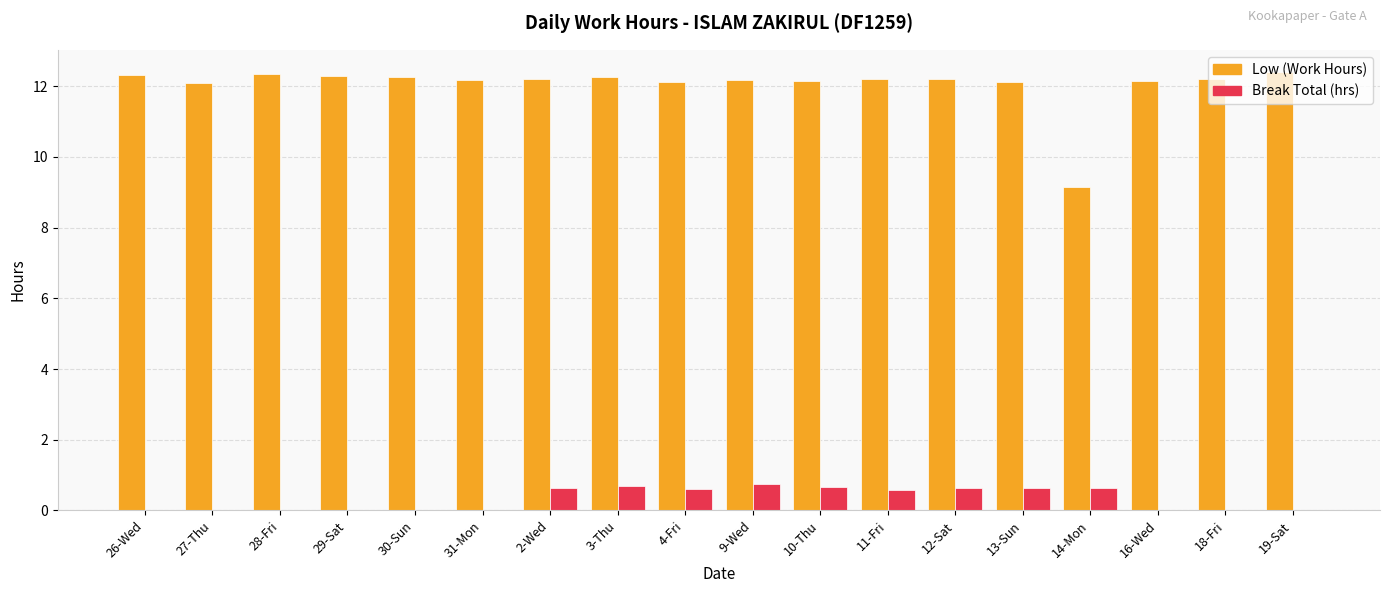

At which label is Low (Work Hours) closest to 10?

14-Mon